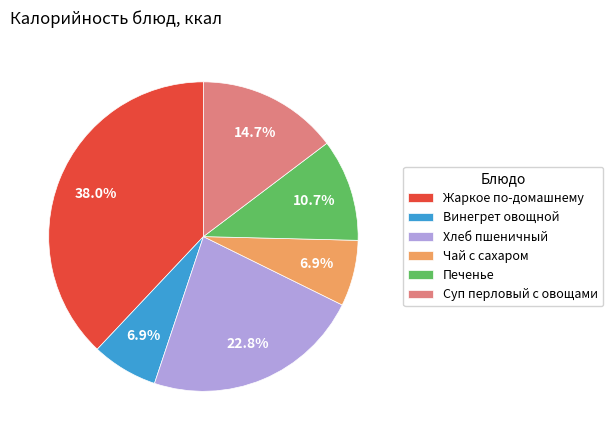

True or false: Жаркое по-домашнему accounts for 53% of the total.

False